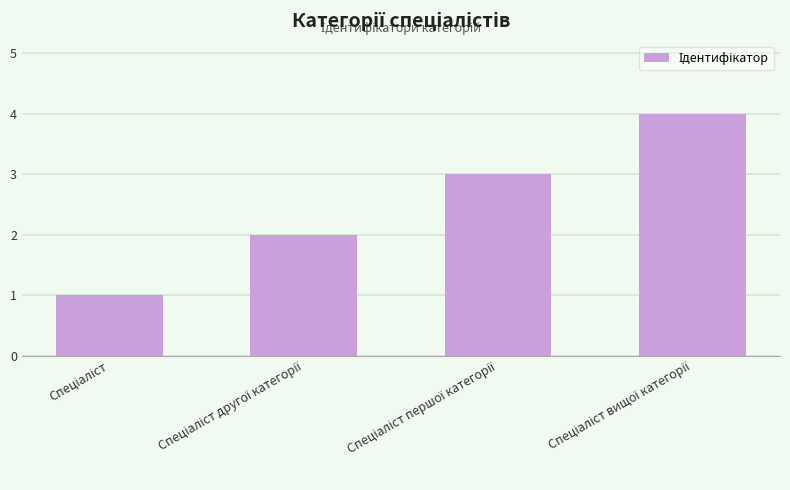

What is the difference between the maximum and minimum values?

3